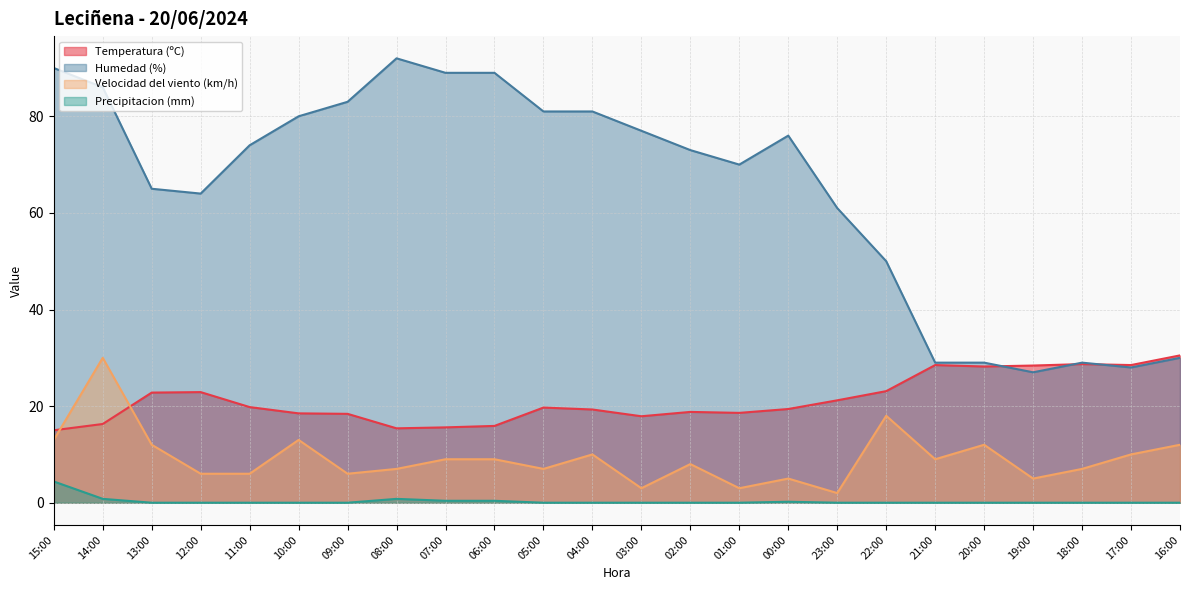

Which series has the largest total across all categories?

Humedad (%)